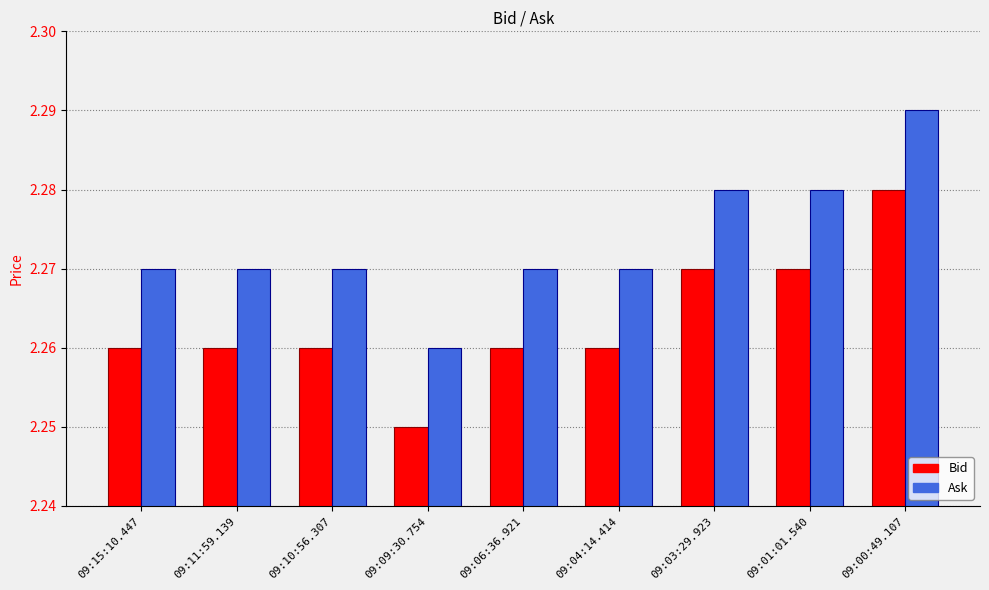

At which category does the chart reach its peak across all series?

09:00:49.107